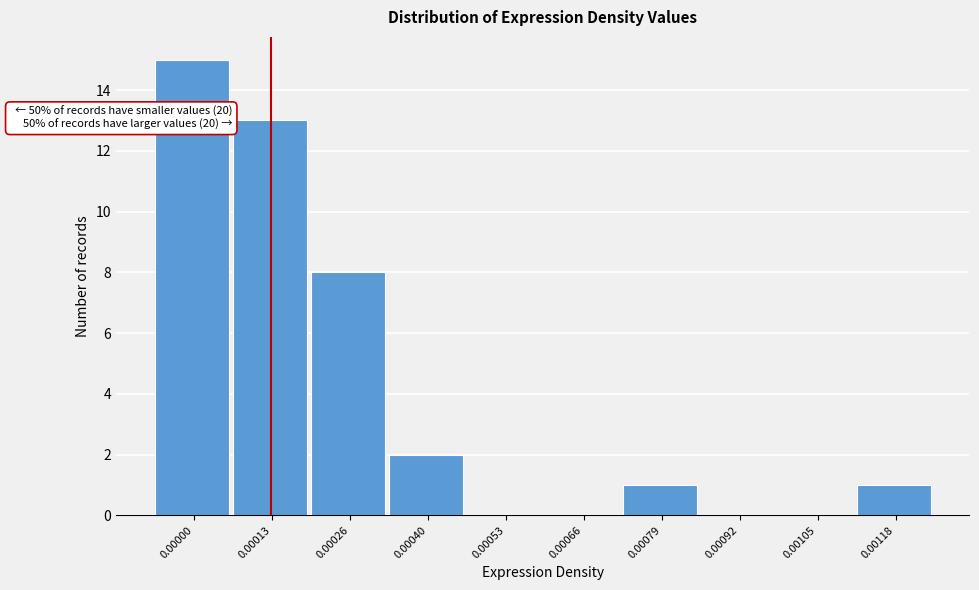

Reading left to right, transcribe all the data shown in this chart.

0.00000=15	0.00013=13	0.00026=8	0.00040=2	0.00053=0	0.00066=0	0.00079=1	0.00092=0	0.00105=0	0.00118=1